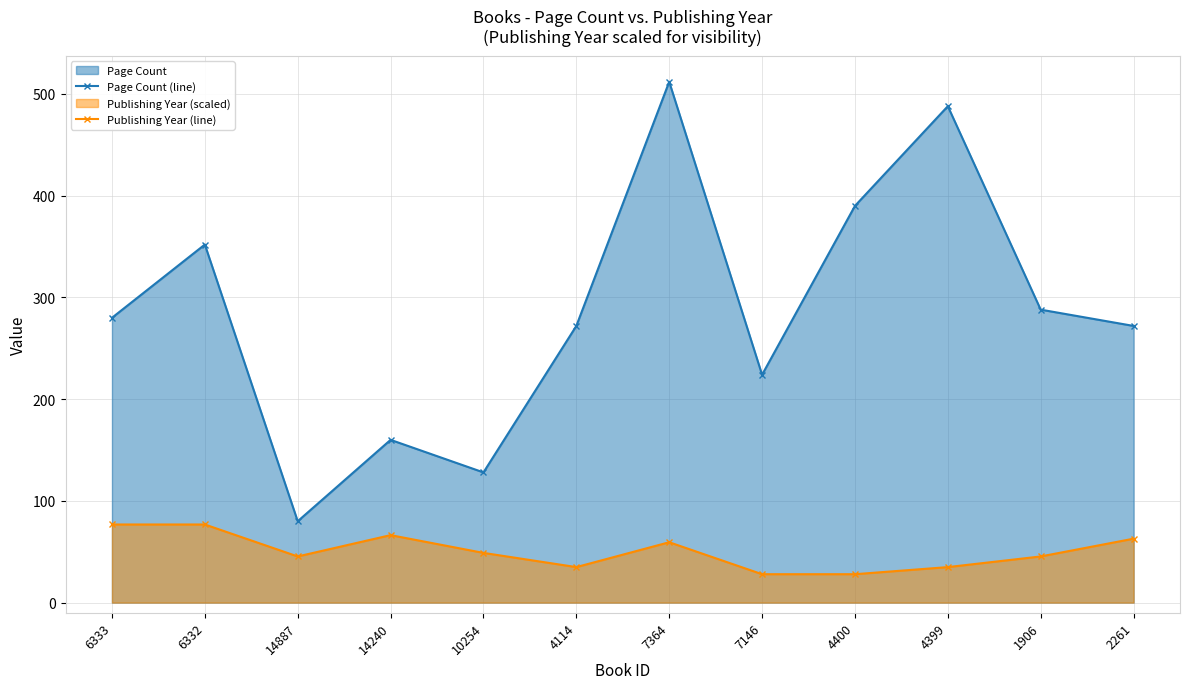

Rank the series by their average value, from lowest to highest.

Publishing Year (line), Page Count (line)